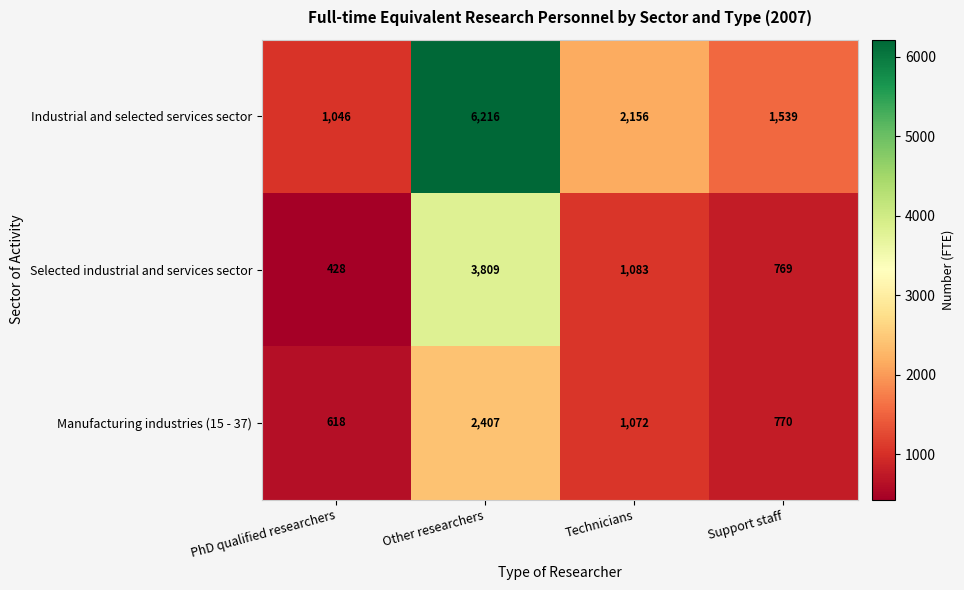

Which series changed the most between PhD qualified researchers and Support staff?

Industrial and selected services sector